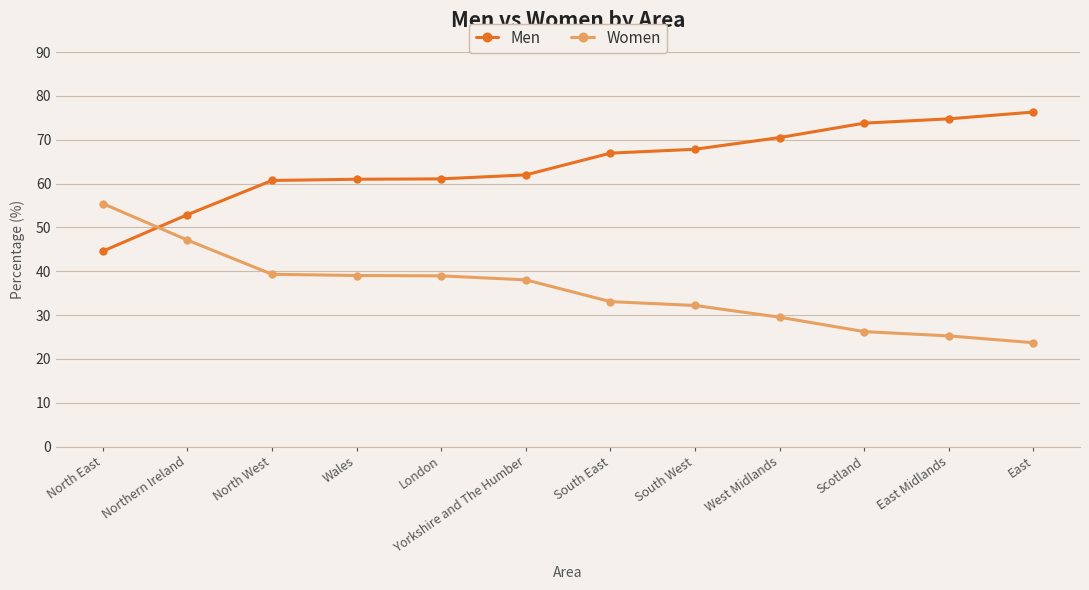

Is this an area chart (filled region under the line)?

No